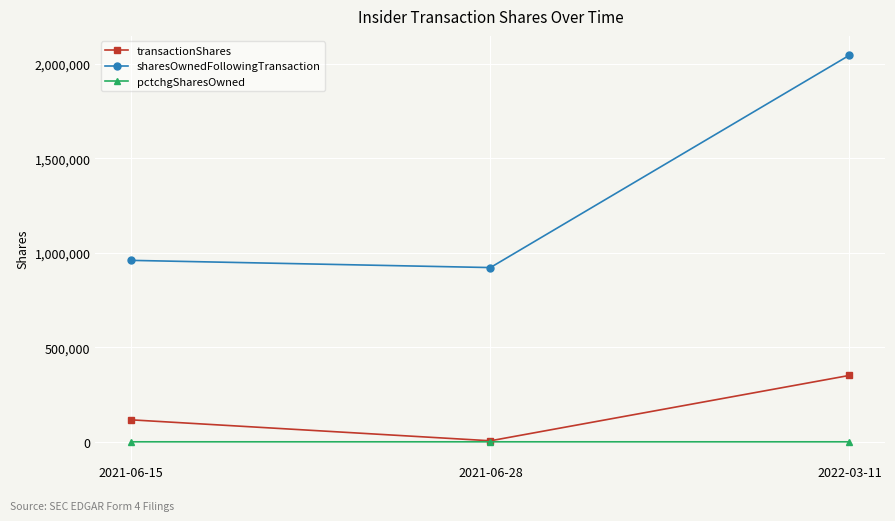

At which category is the sum across all series the highest?

2022-03-11